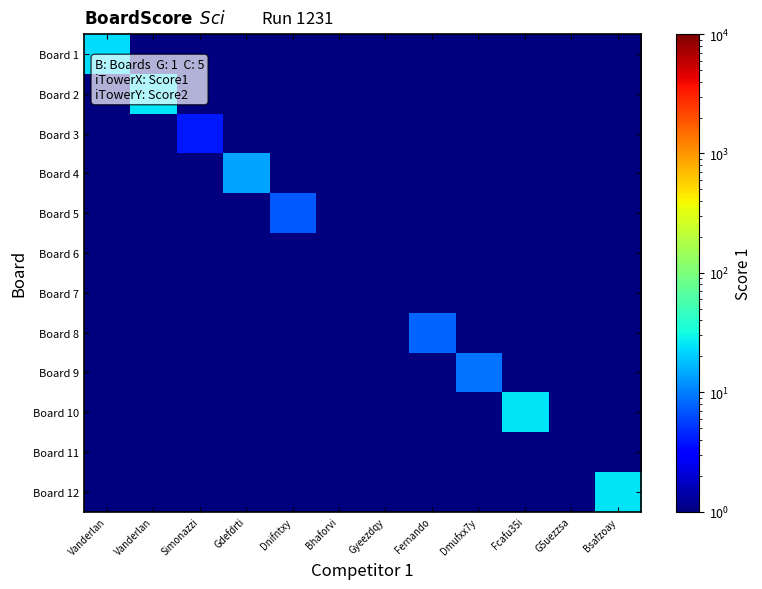

What is the total value across all series at Fernando?

13.5